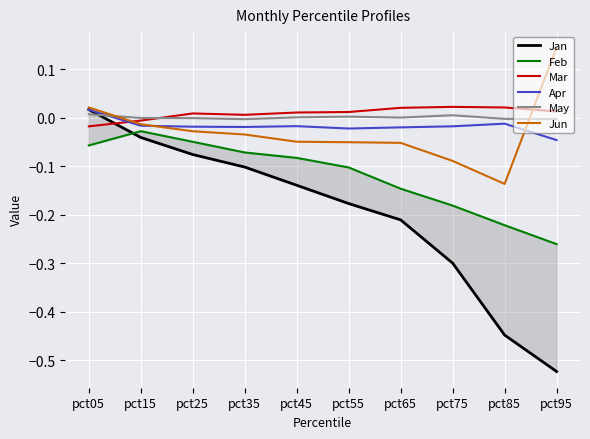

Which series has the largest total across all categories?

Mar